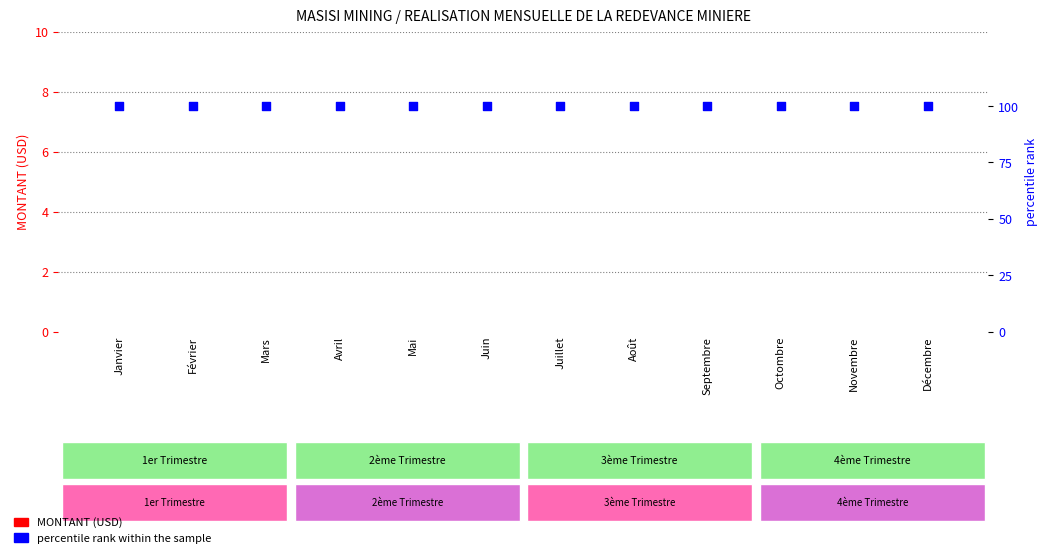

Is the value of percentile rank within the sample at Avril greater than the value of MONTANT (USD) at Septembre?

Yes